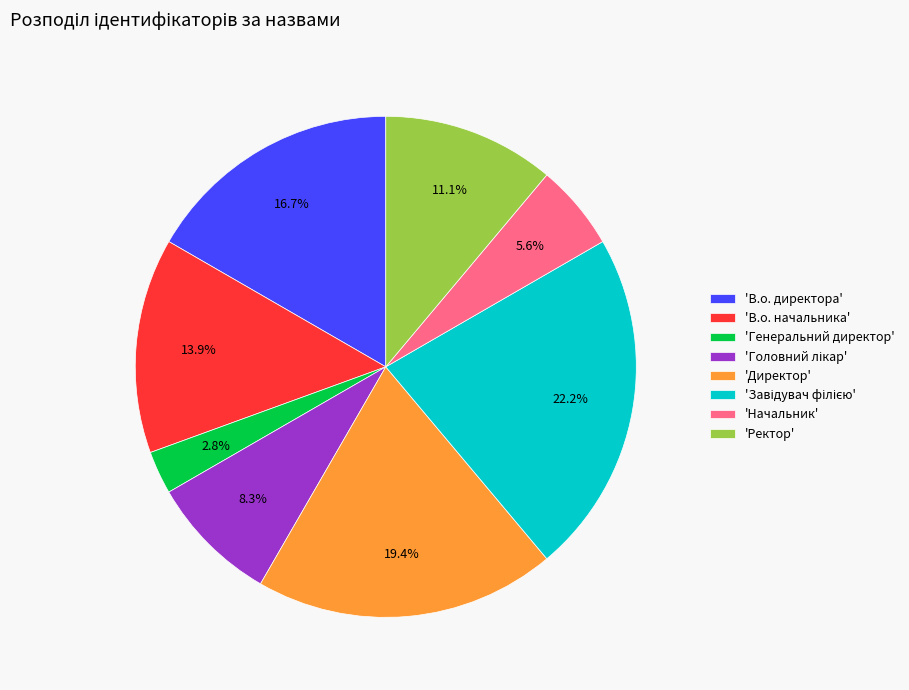

Do 'В.о. директора' and 'Ректор' together represent more than half of the pie?

No